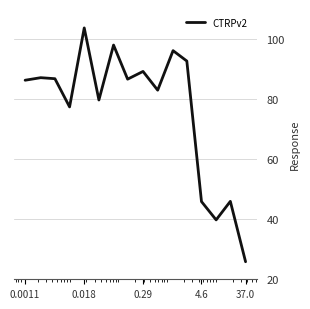

Is this an area chart (filled region under the line)?

No